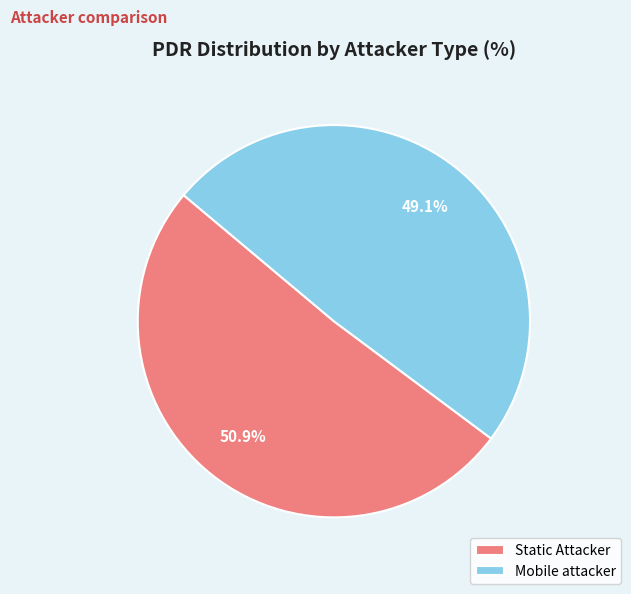

Is it true that Mobile attacker is 49% of the pie?

True